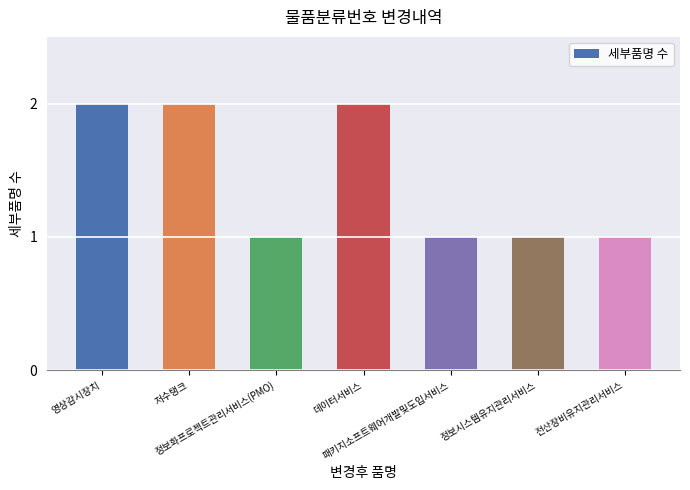

What is the sum of all values?

10